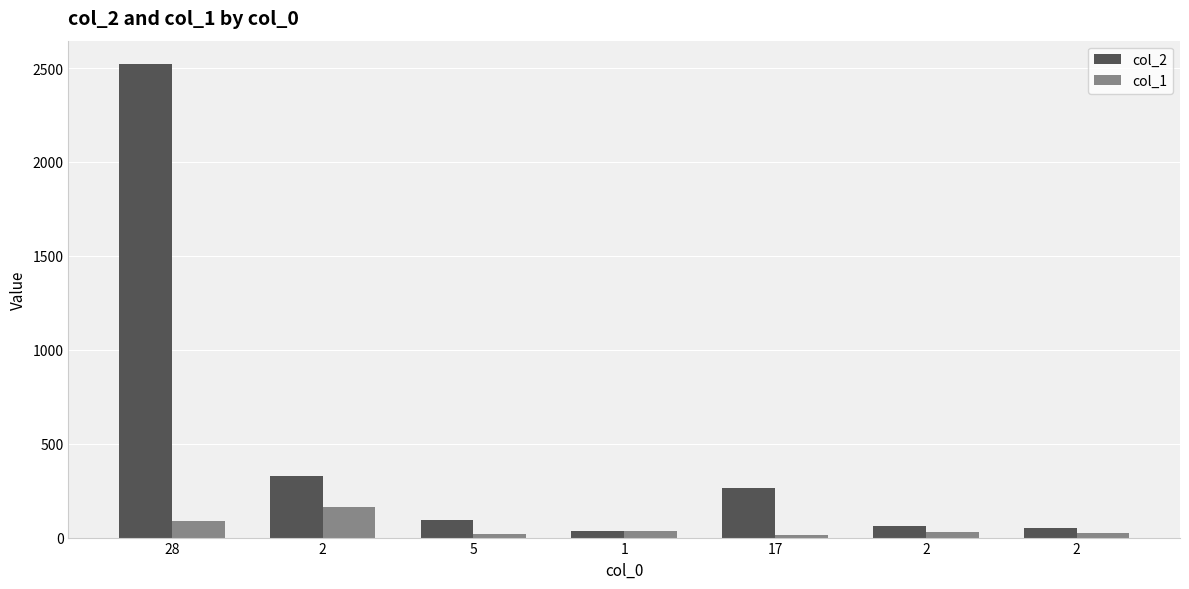

Which label corresponds to the smallest value in the chart?

17